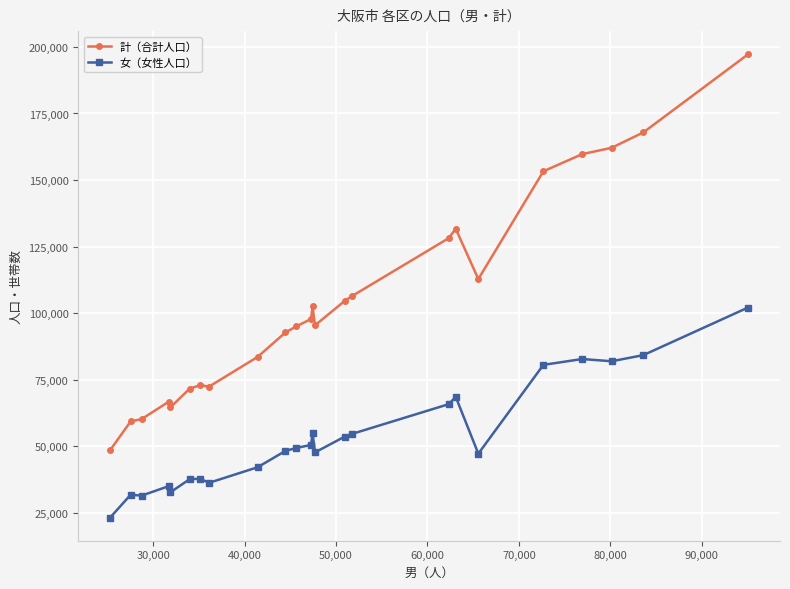

True or false: 計（合計人口） has more than 0 points higher than both neighbors.

True